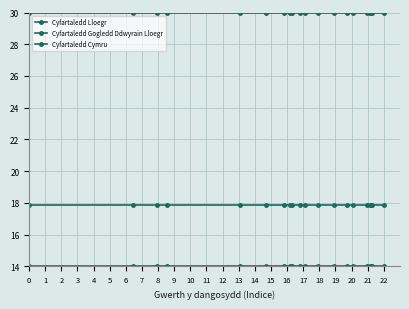

Is this an area chart (filled region under the line)?

No